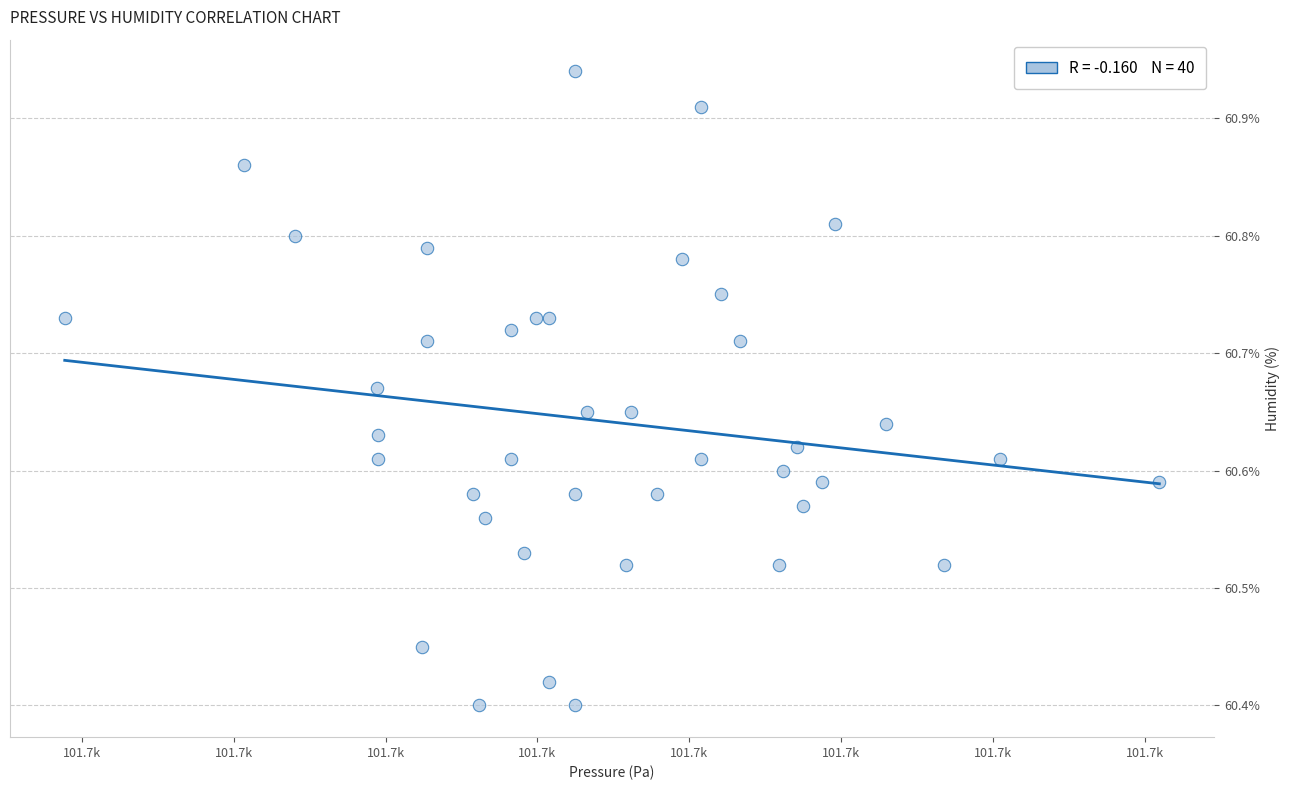

What is the range of X values (max minus min)?

36.0